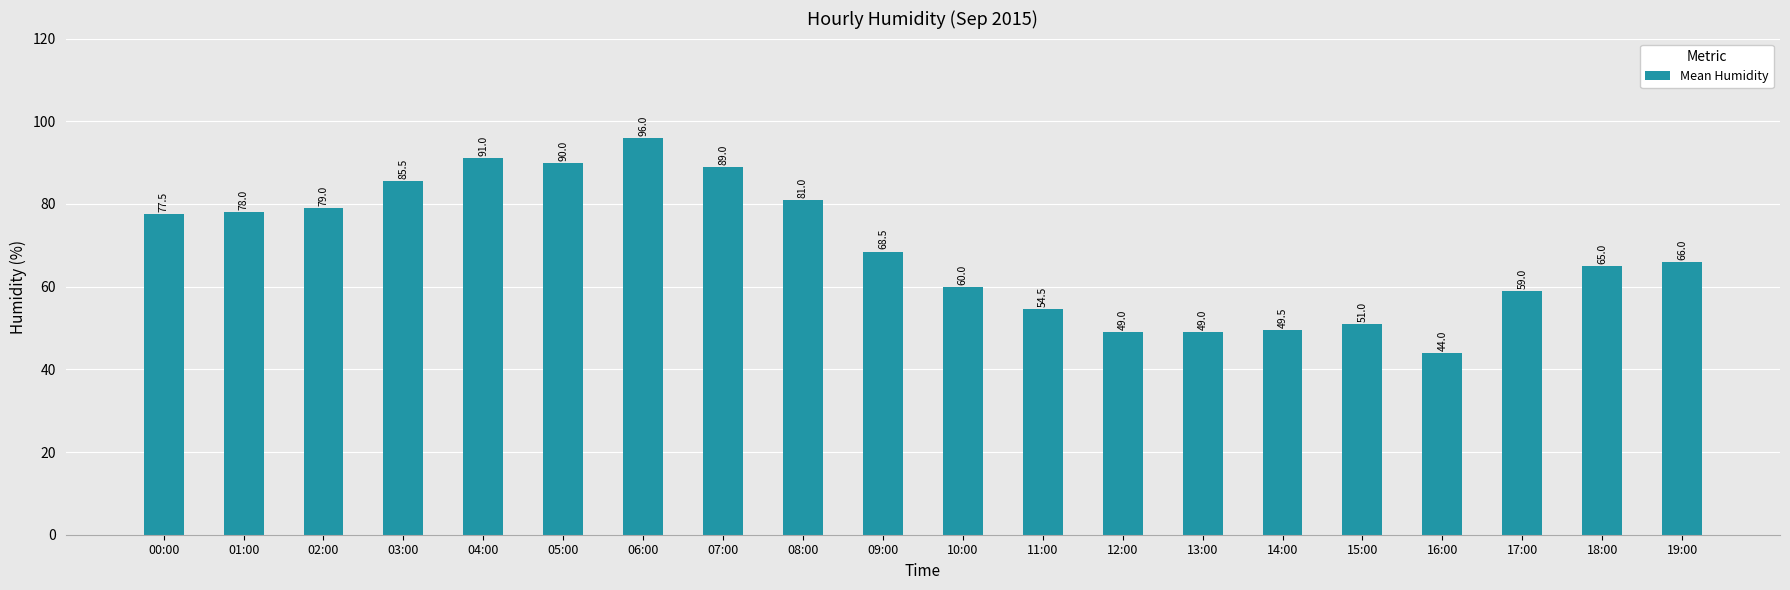

Reading left to right, list all the values displayed in this chart.

77.5	78.0	79.0	85.5	91.0	90.0	96.0	89.0	81.0	68.5	60.0	54.5	49.0	49.0	49.5	51.0	44.0	59.0	65.0	66.0